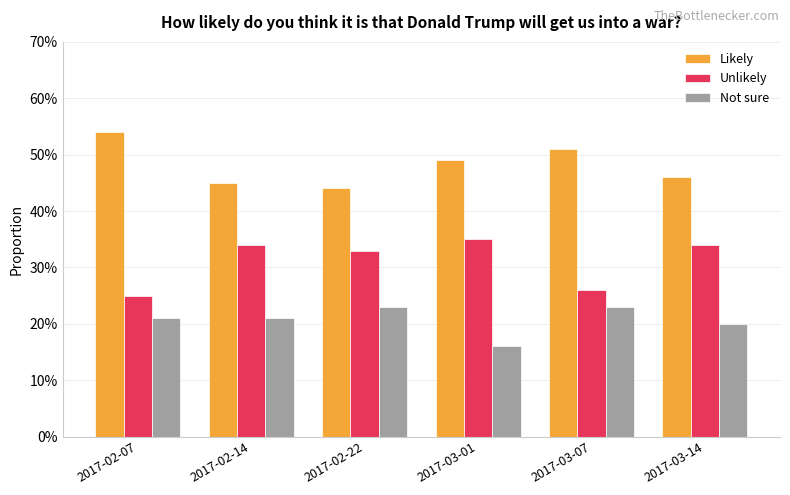

What is the difference between the second highest and minimum values in the Likely series?

0.1